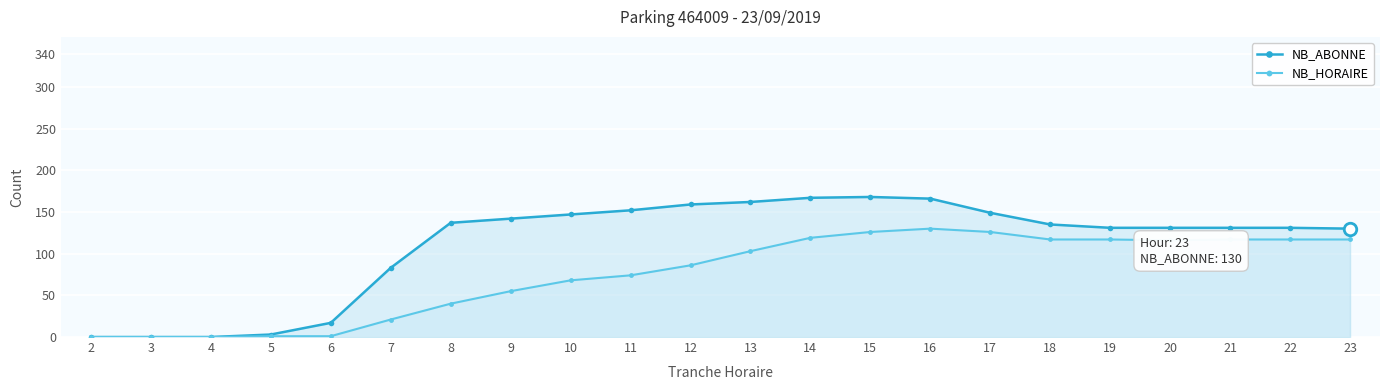

At which label is NB_HORAIRE closest to 65?

10